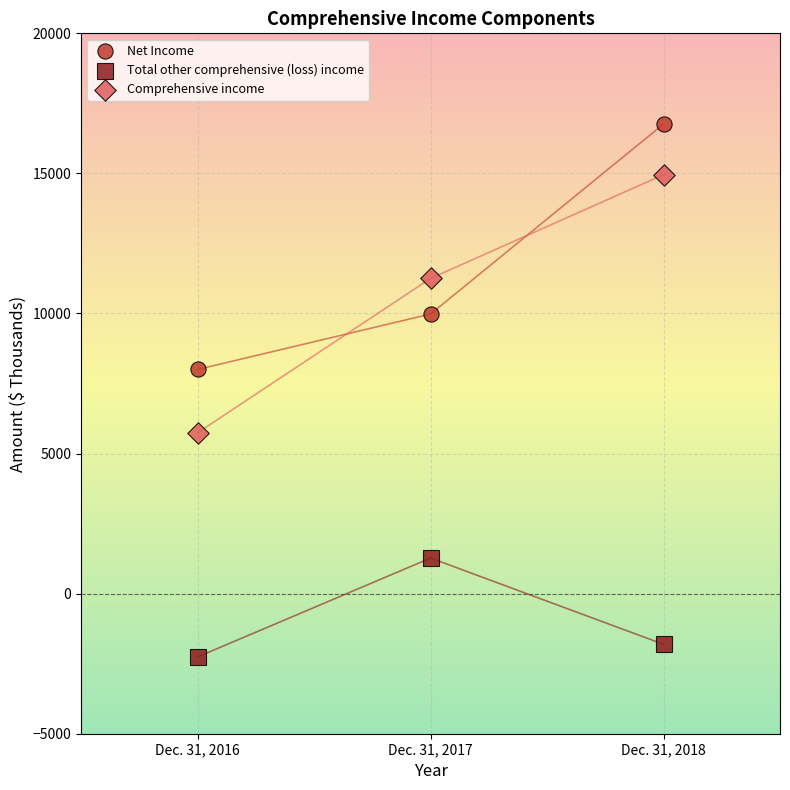

Across all data points, what is the average Y value?

7101